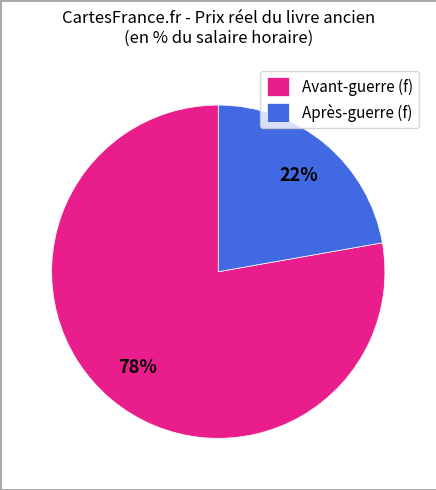

To the nearest percent, what percentage of the pie is Avant-guerre (f)?

78%